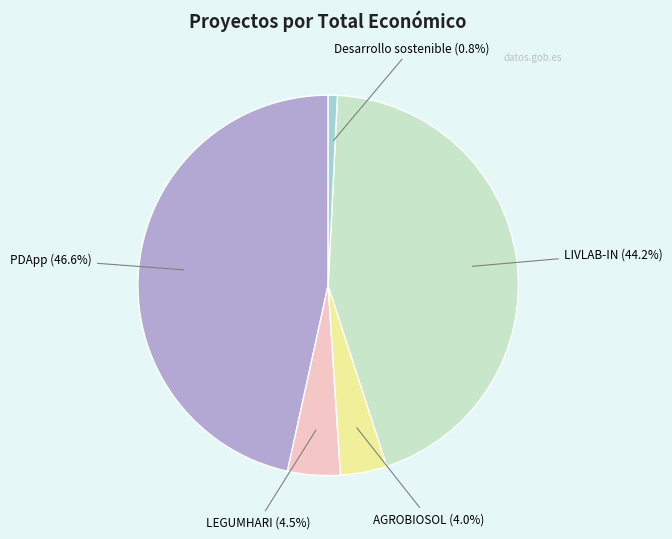

Is there any slice that represents more than half of the pie?

No